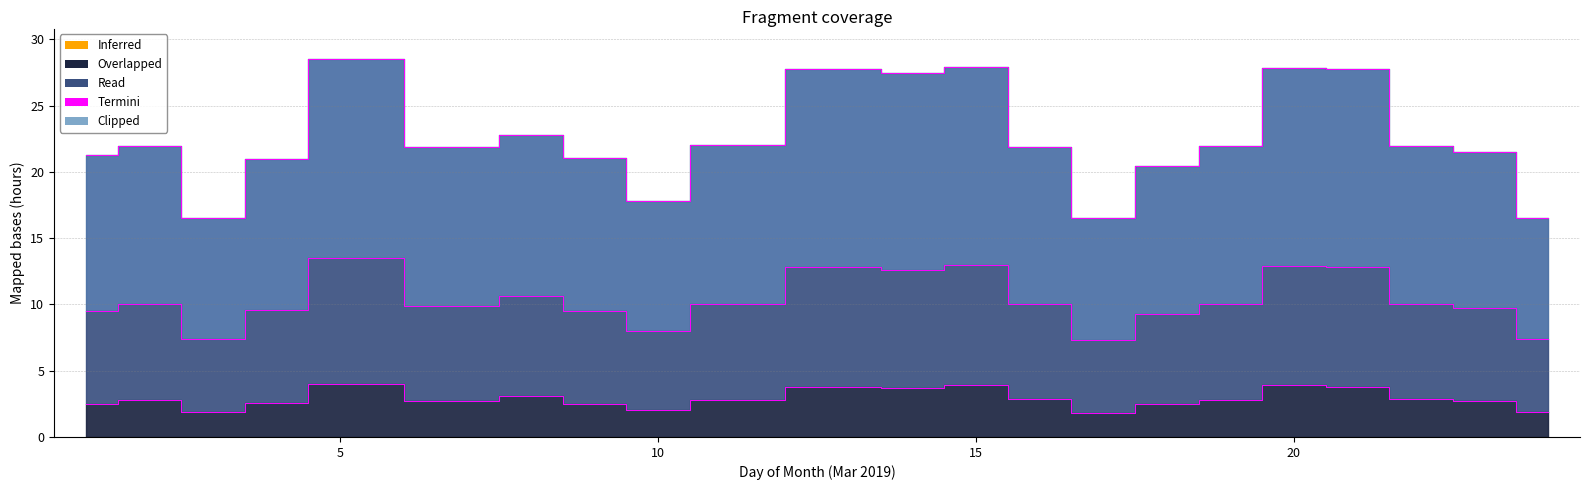

The Low (Hours) series shows 22.0 at 11. True or false?

True